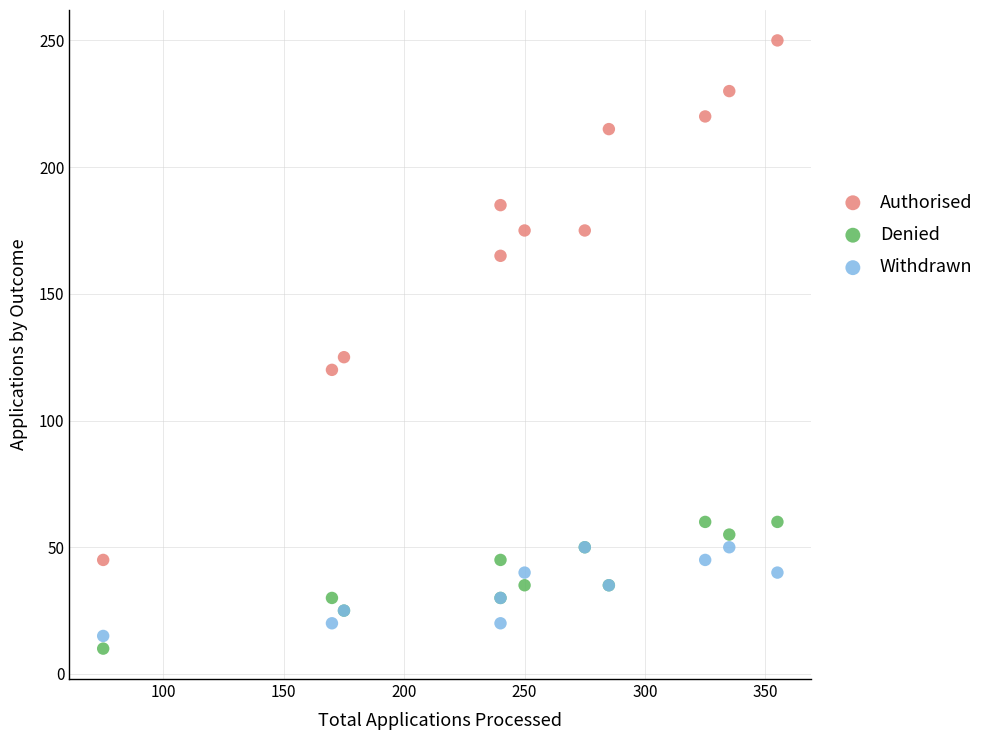

Which series has the largest Y range (max minus min)?

Authorised